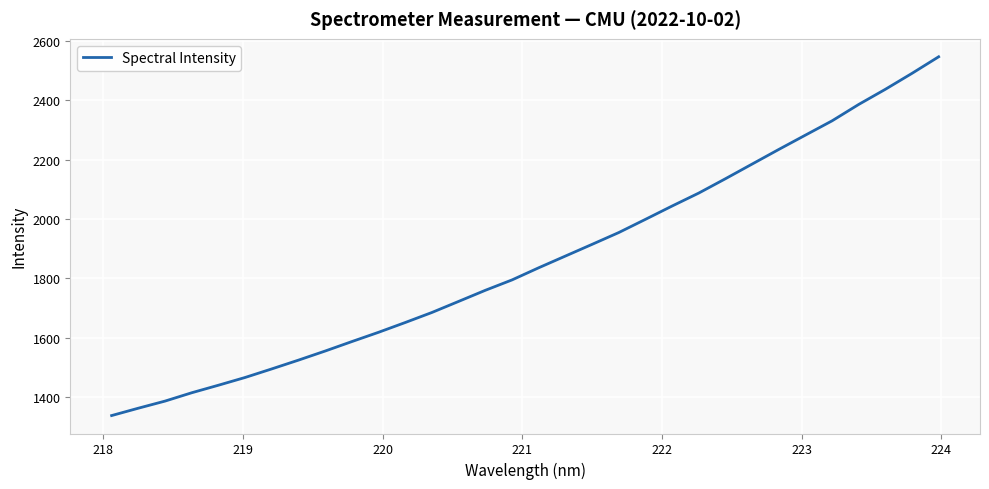

What is the difference between the maximum and minimum values?

1210.0